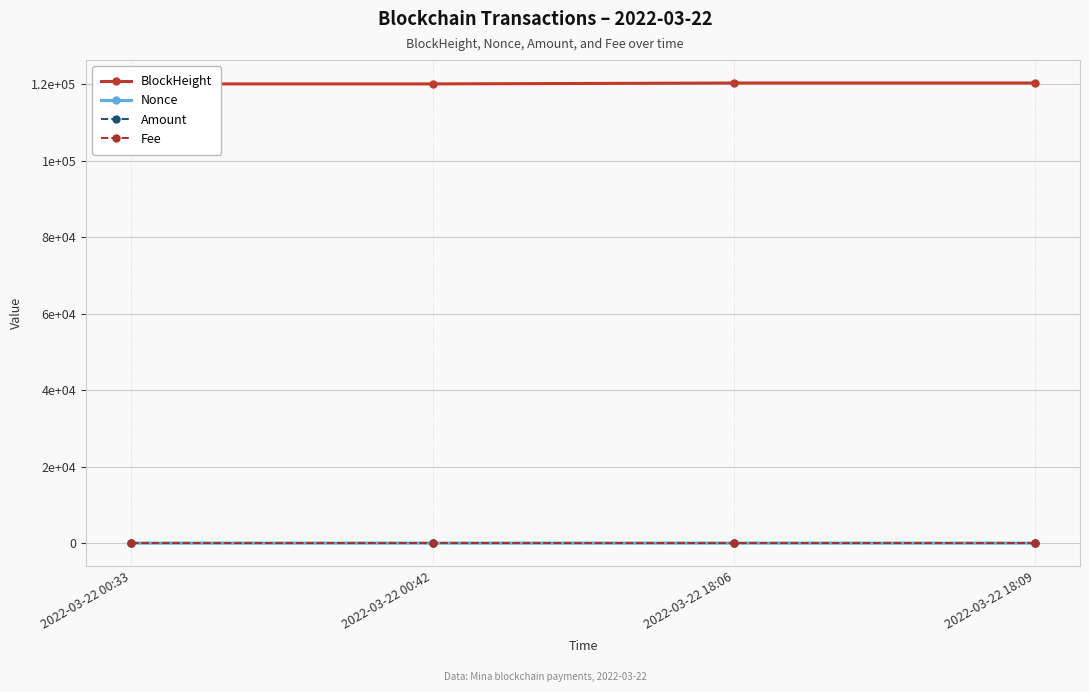

Which category has the highest value across all series?

2022-03-22 18:09